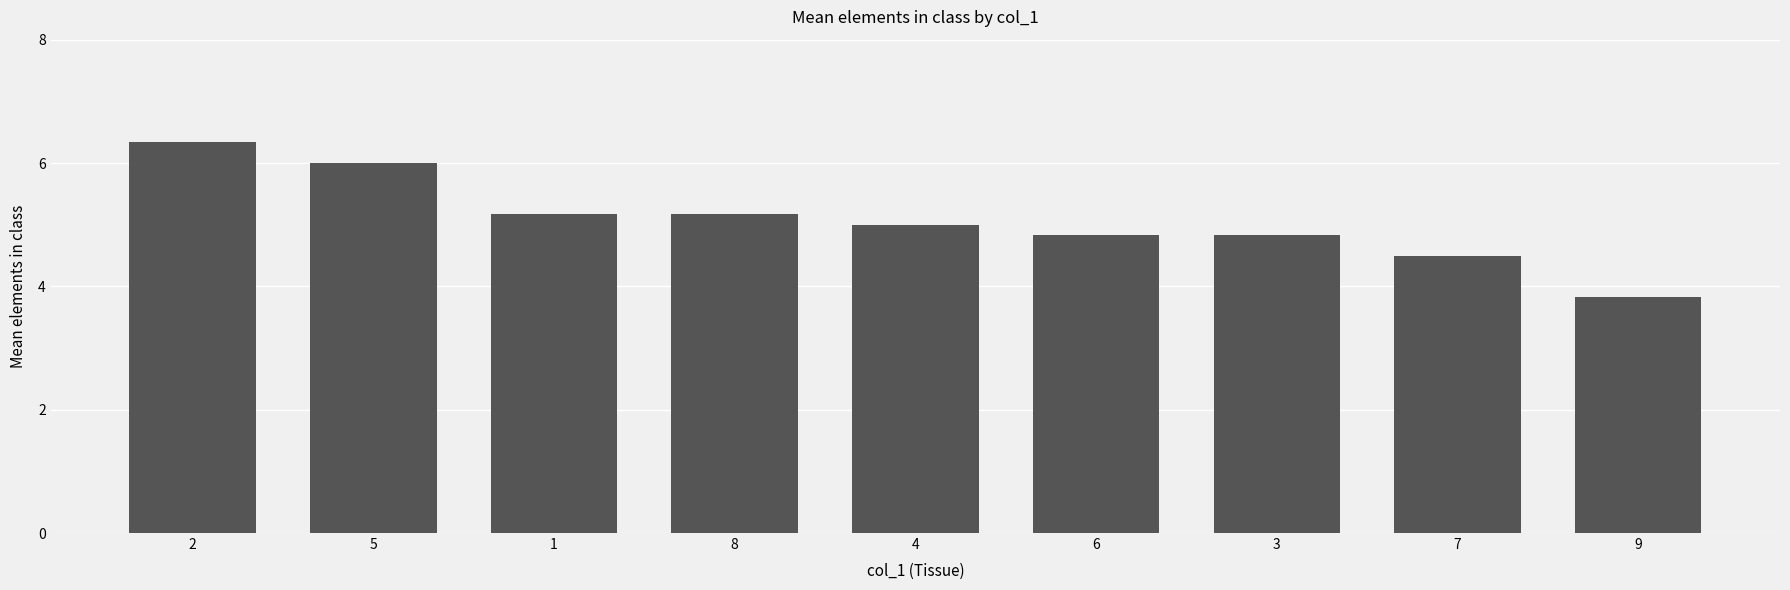

Between 2 and 5, which is larger?

2